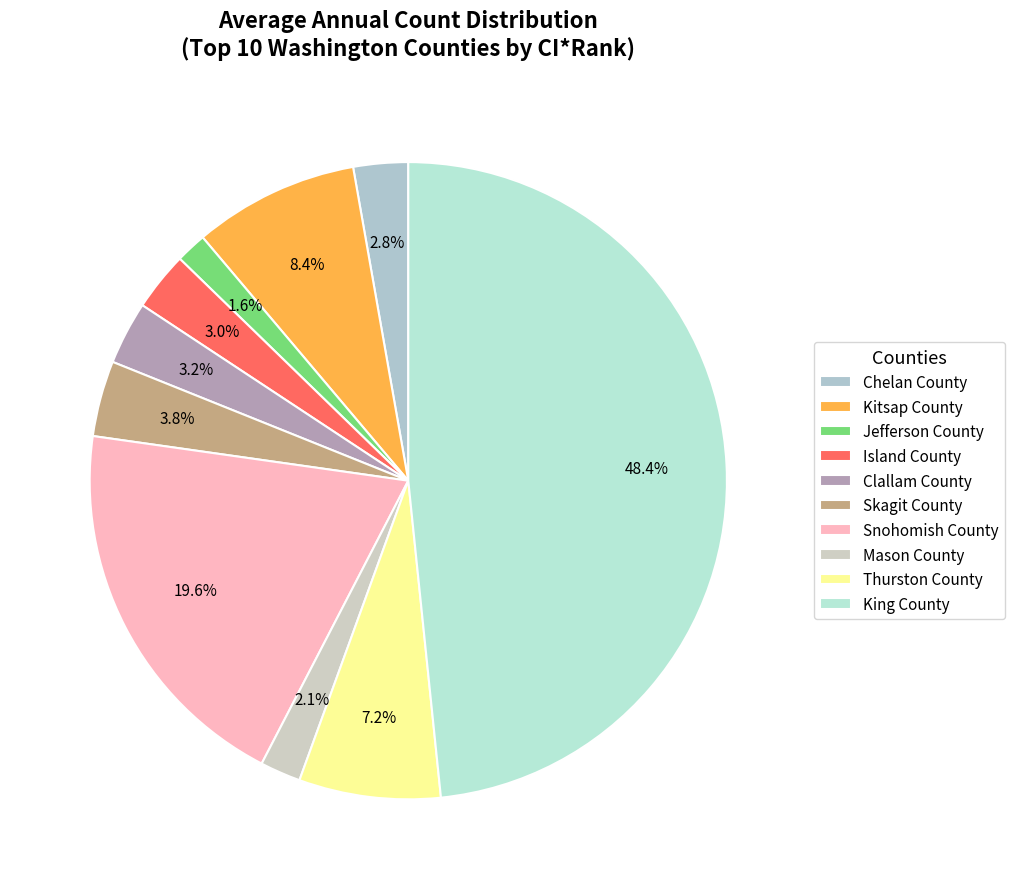

To the nearest percent, what is the difference between the Mason County and Skagit County slice percentages?

2%